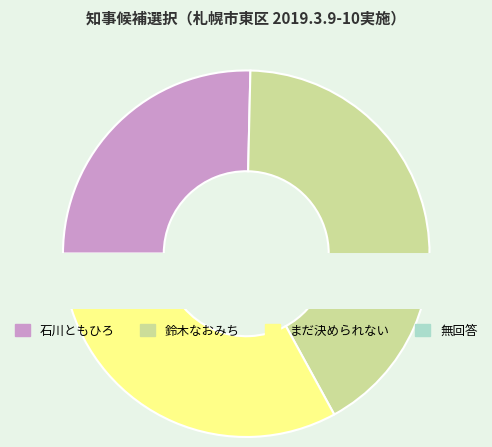

Is there a majority slice in this chart?

No